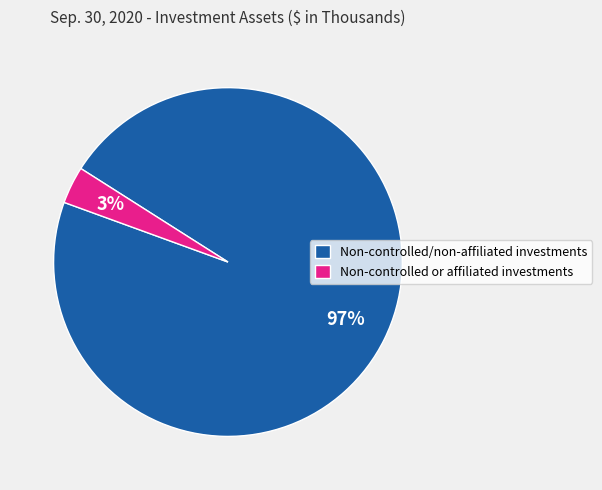

Rank the categories by value from highest to lowest.

Non-controlled/non-affiliated investments, Non-controlled or affiliated investments